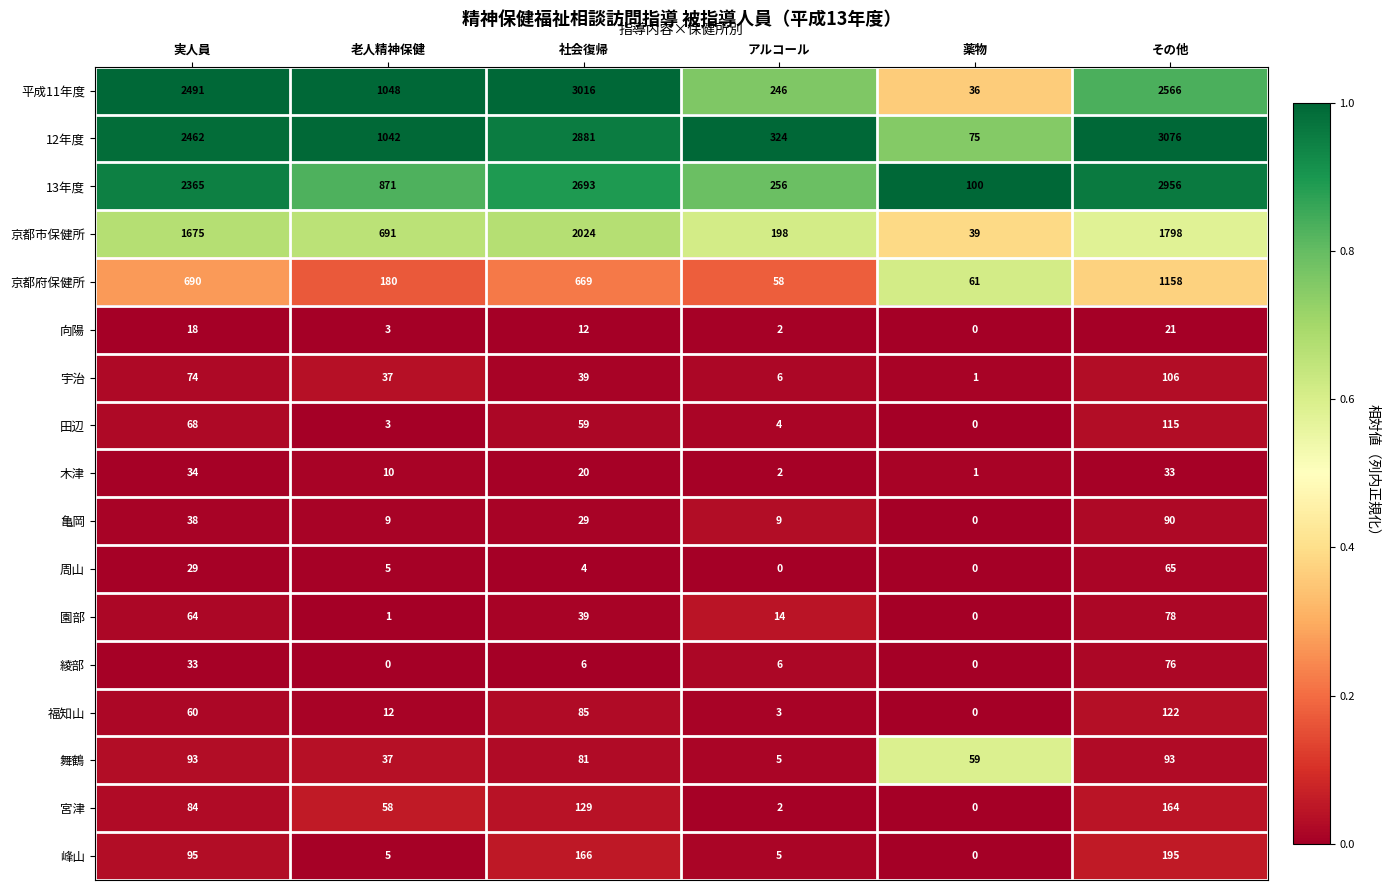

What is the difference between the maximum and minimum values in the 亀岡 series?

90